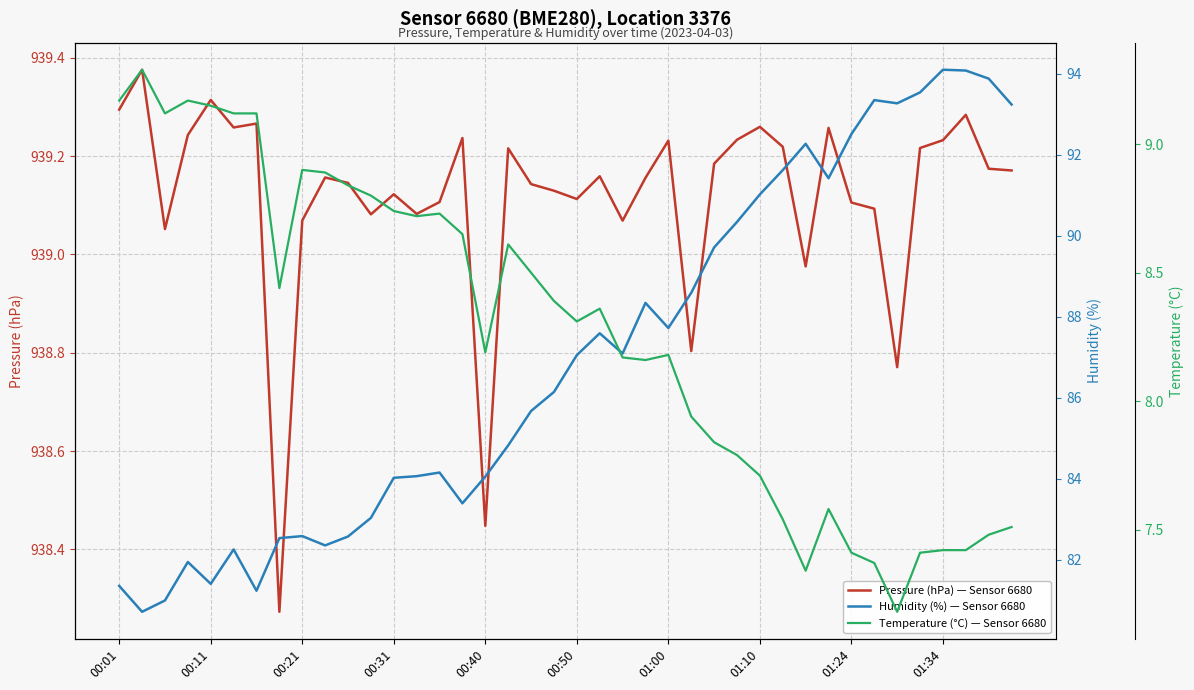

At which label does Pressure (hPa) — Sensor 6680 first exceed 939?

00:01